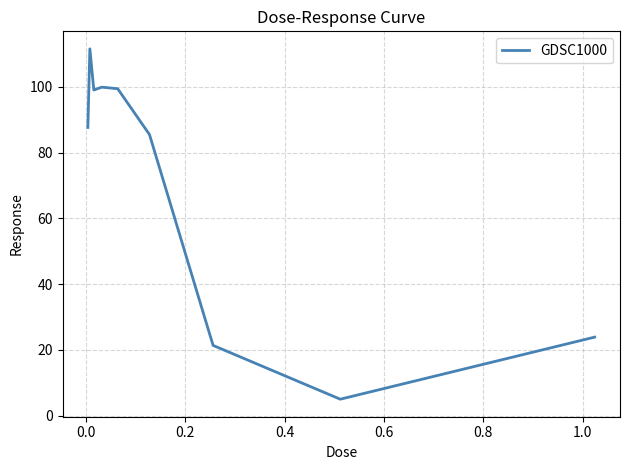

What is the difference between the maximum and minimum values?

106.6